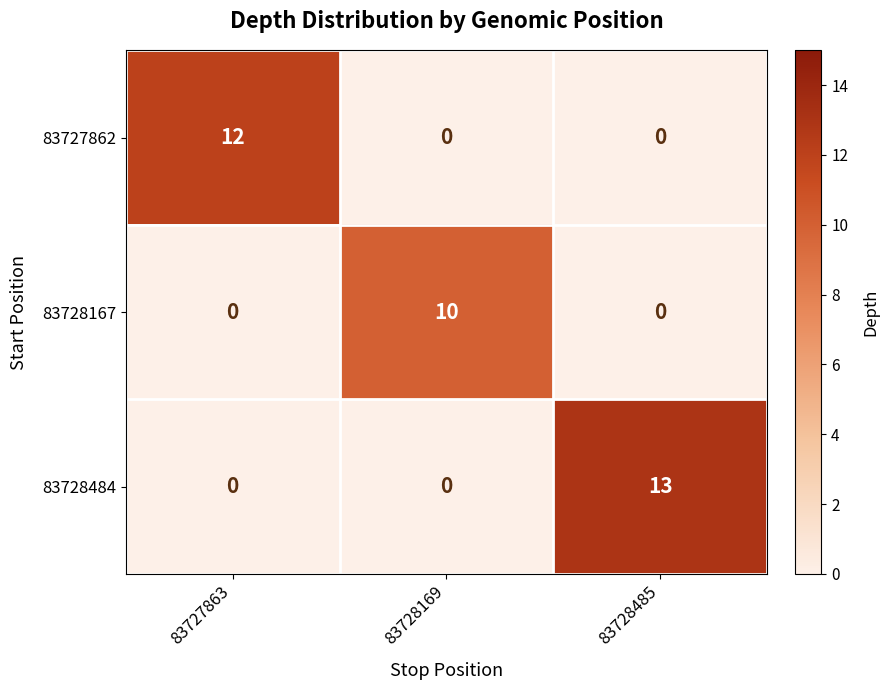

Count the number of categories in the chart.

3